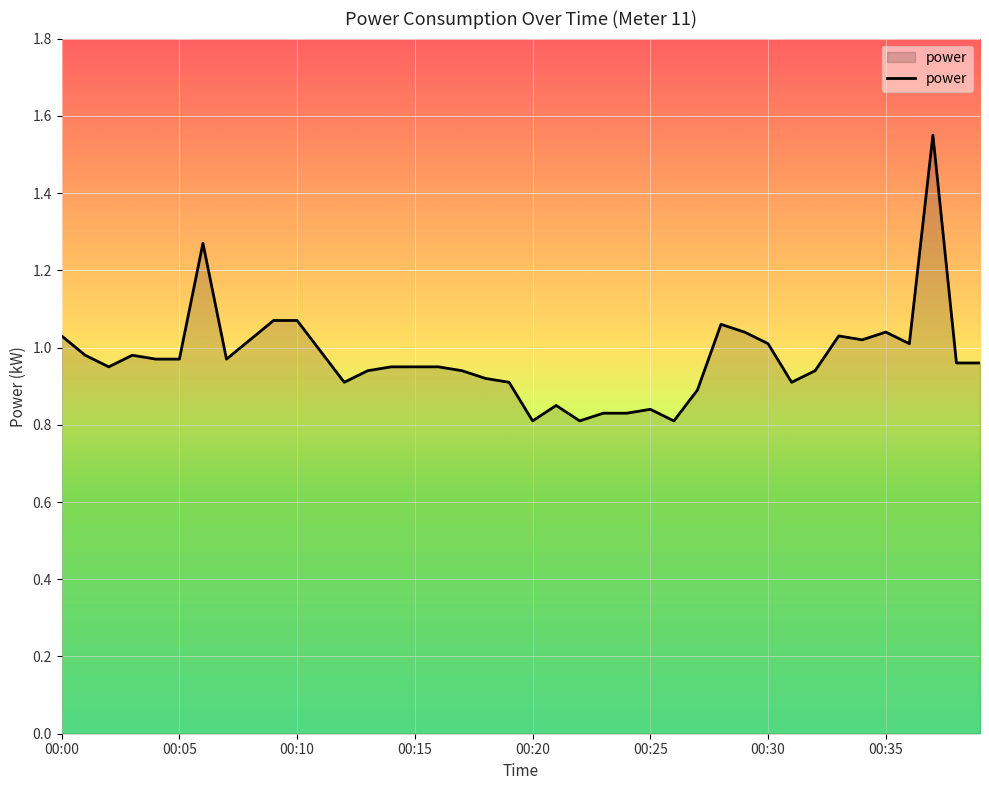

How many lines are shown in the chart?

1